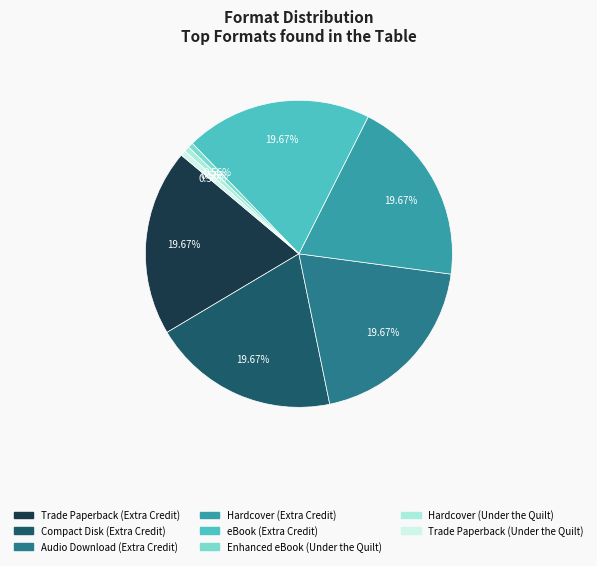

To the nearest percent, what is the average slice percentage?

12%